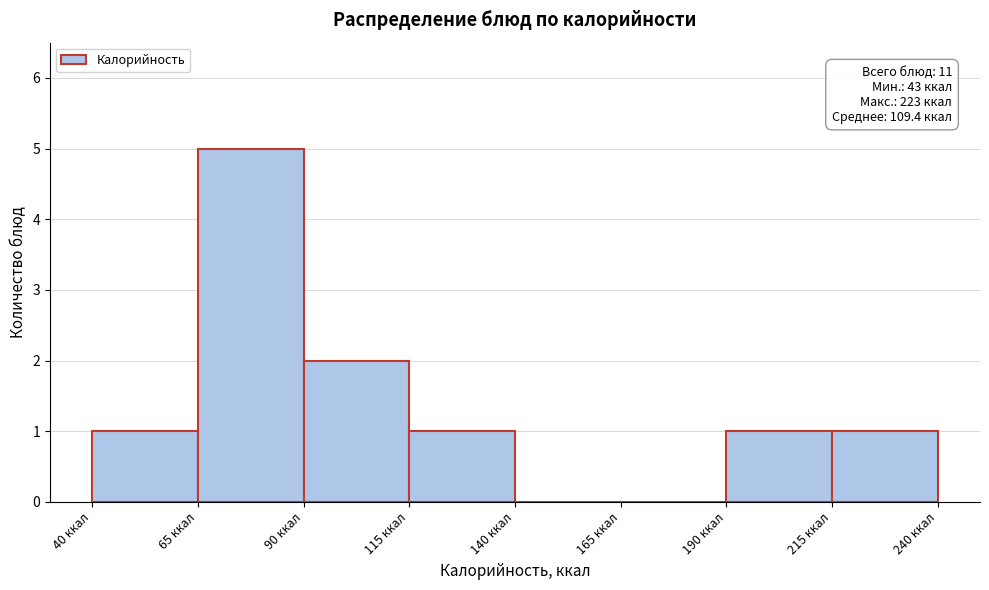

Over which range of the x-axis is the bar tallest?

65 to 90